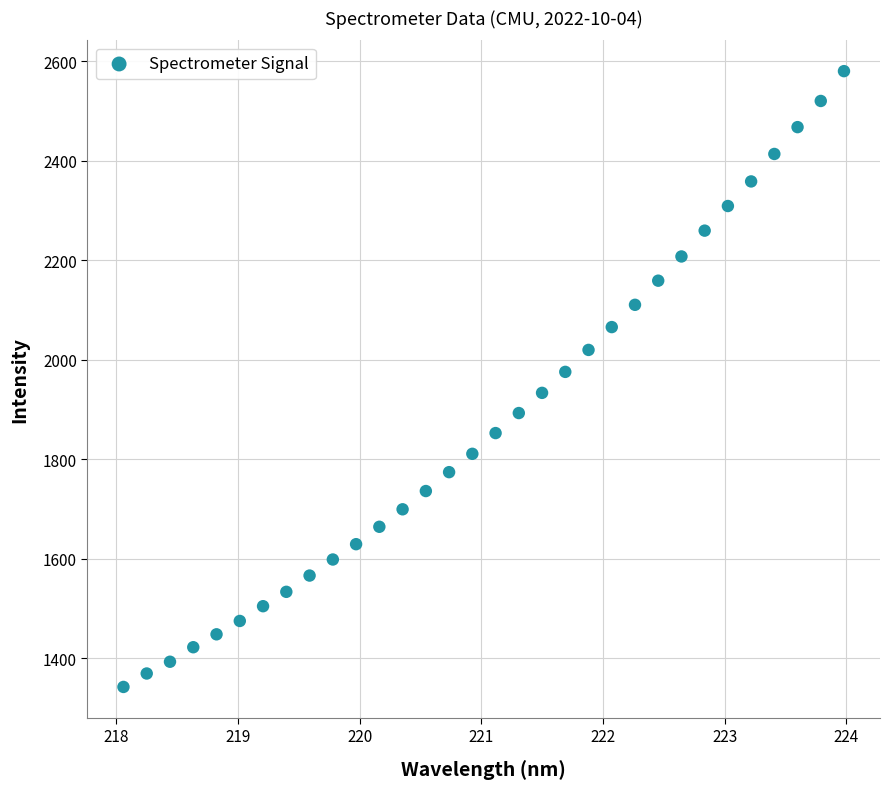

What is the range of X values (max minus min)?

5.9